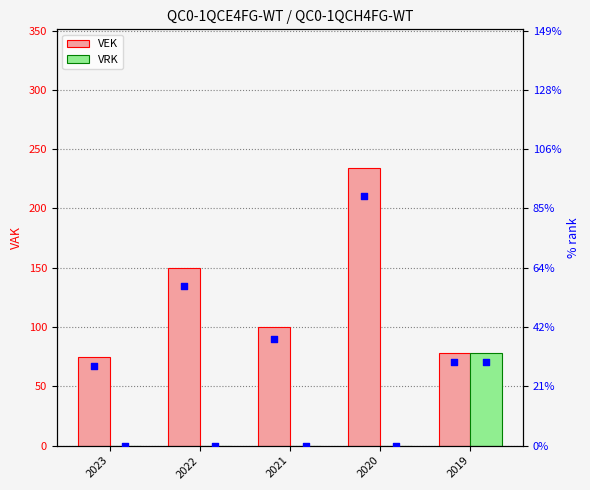

What is the total value across all series at 2020?

234